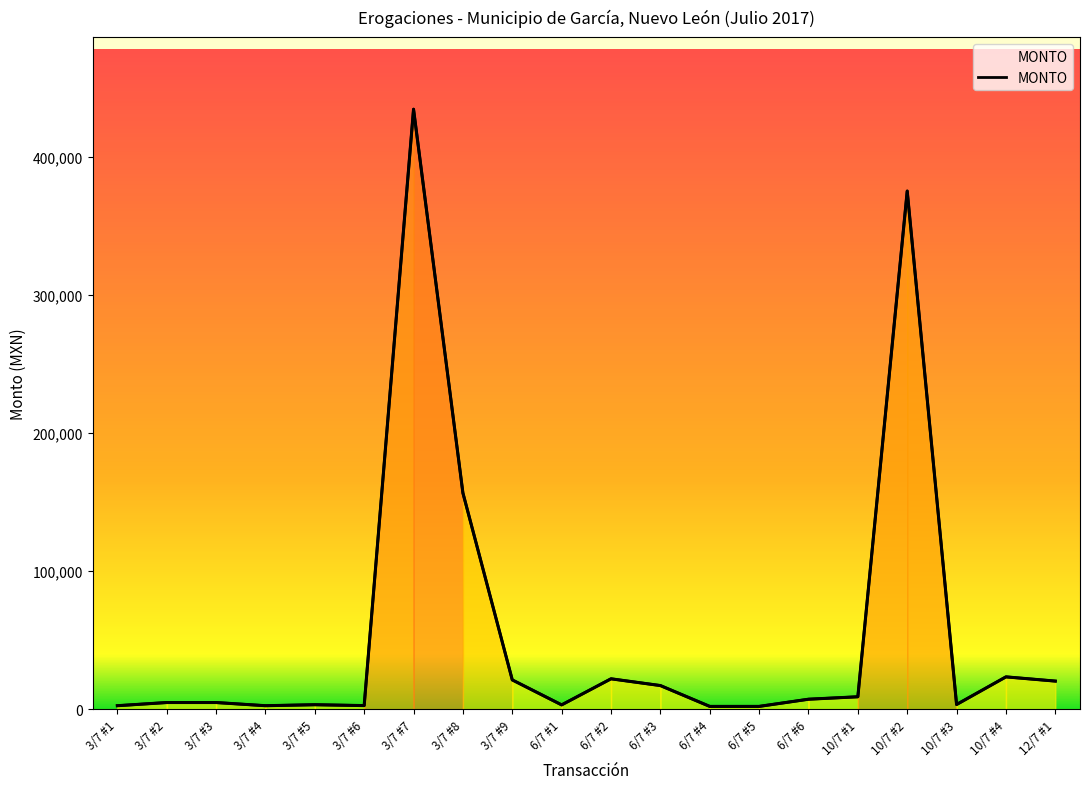

What is the difference between the values at 6/7 #2 and 12/7 #1?

1662.6